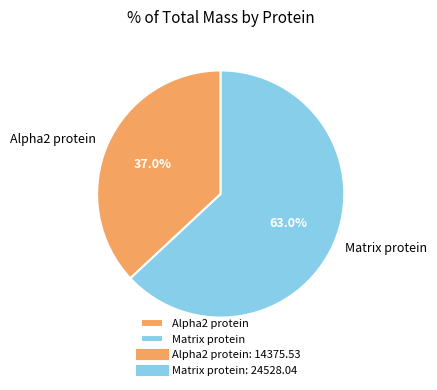

Does Alpha2 protein represent more than half of the total?

No